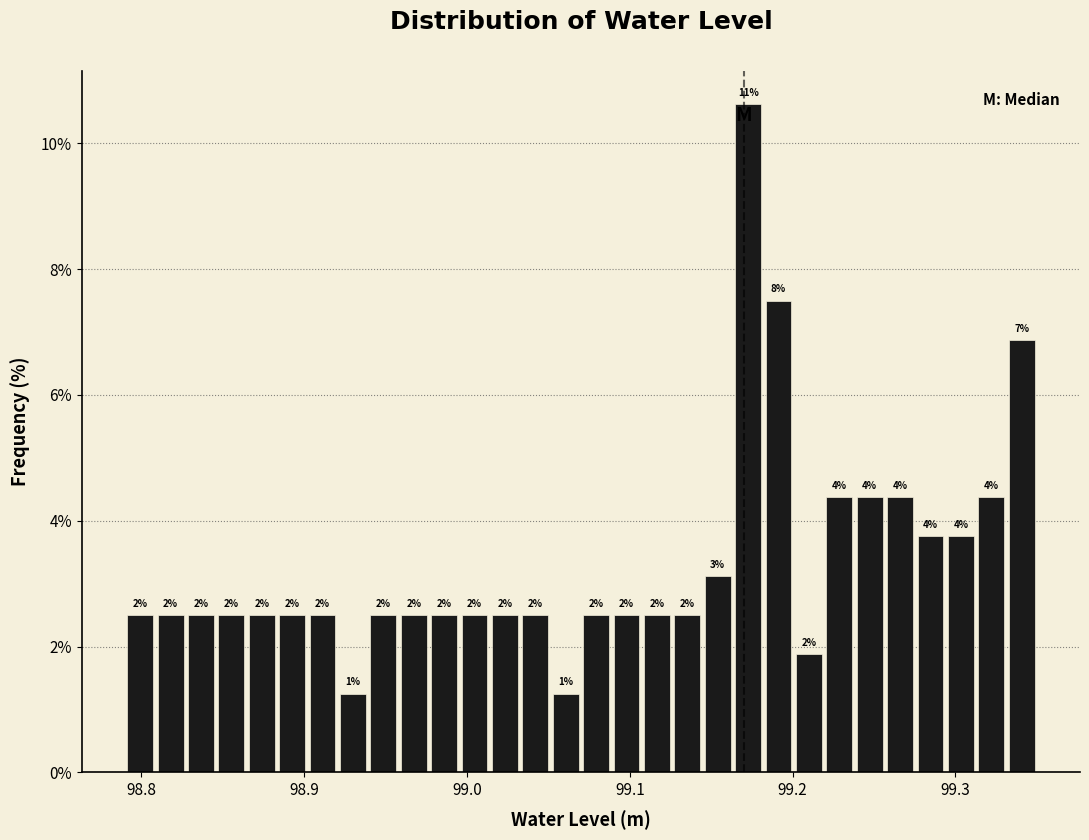

Read against the x-axis, roughly where is the centre of the tallest bar?

99.17